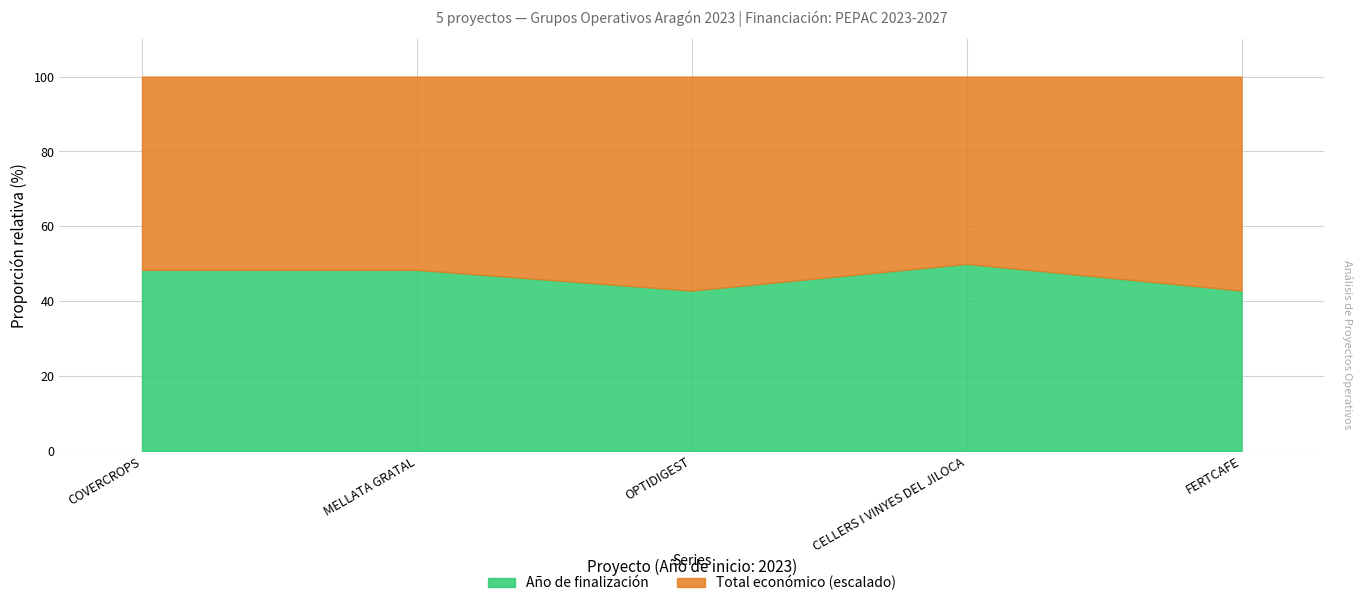

The value of Año de finalización at CELLERS I VINYES DEL JILOCA is 50.0. True or false?

True